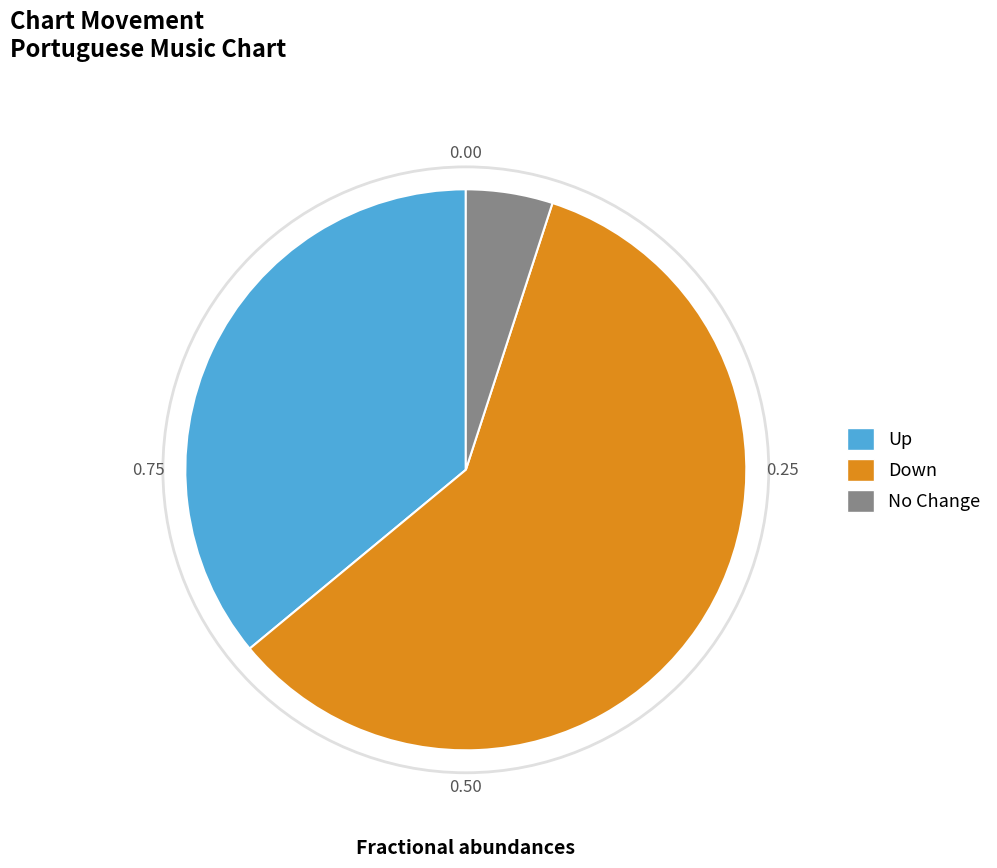

Do Down and No Change together represent more than half of the pie?

Yes